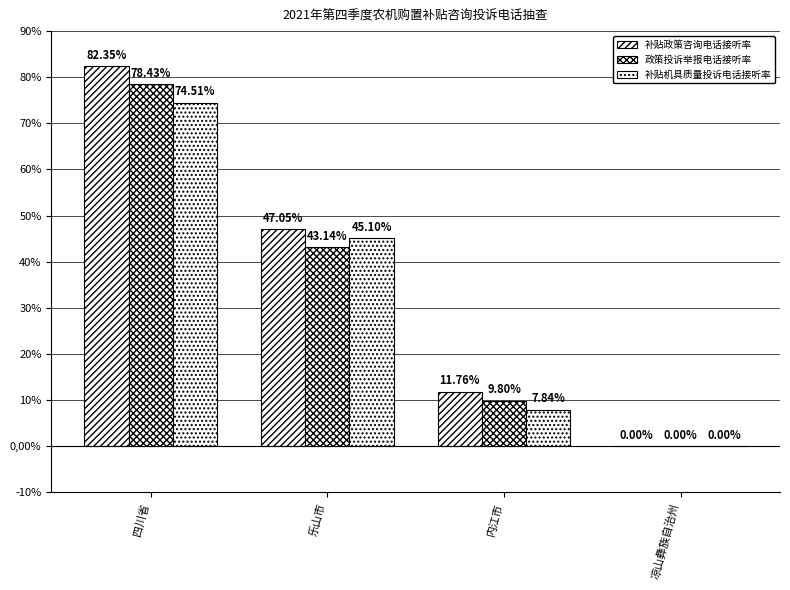

What is the total value across all series at 四川省?

235.3